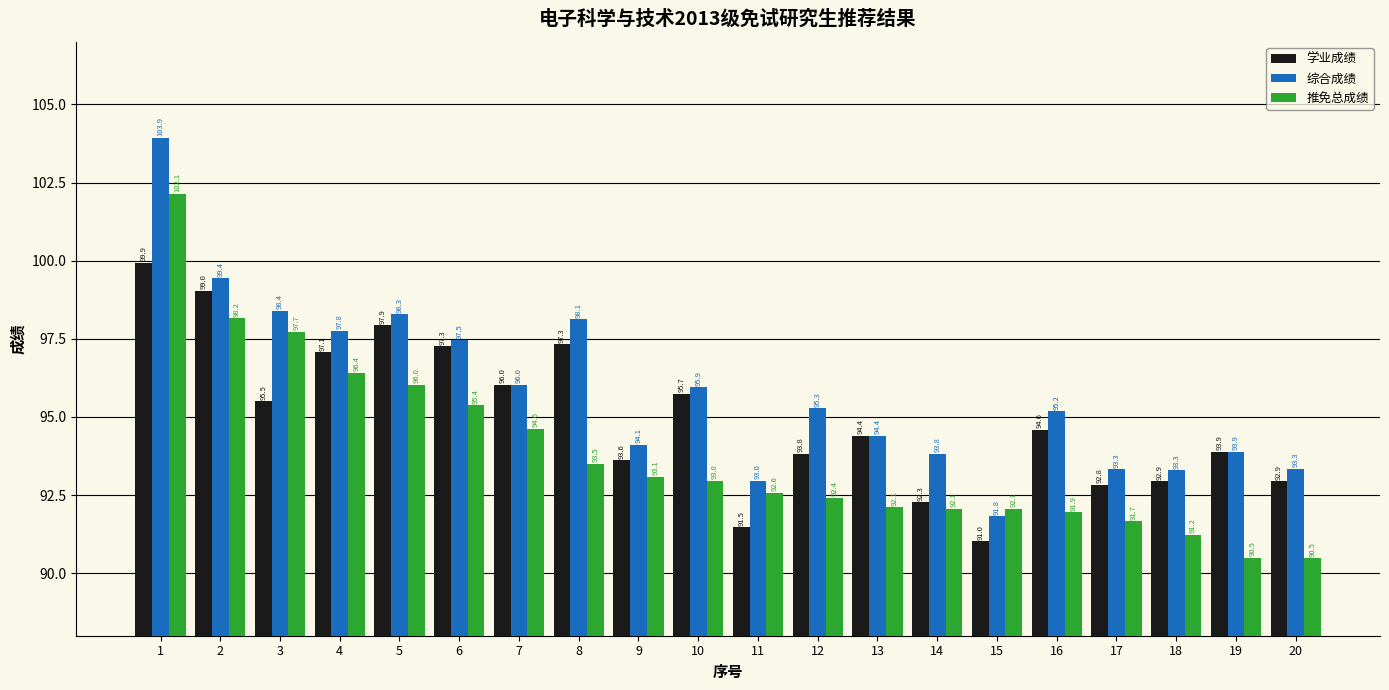

What is the maximum value shown in the chart?

103.9